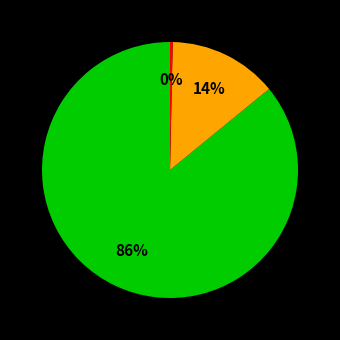

Is there any slice that represents more than half of the pie?

Yes